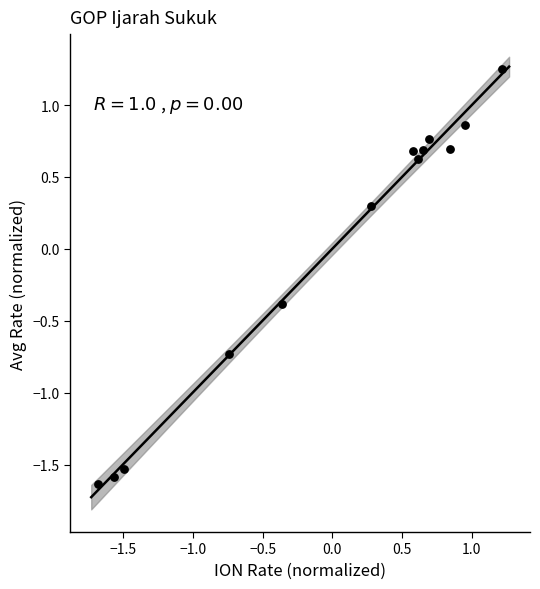

What Y value in the scatter plot is closest to 0?

0.3